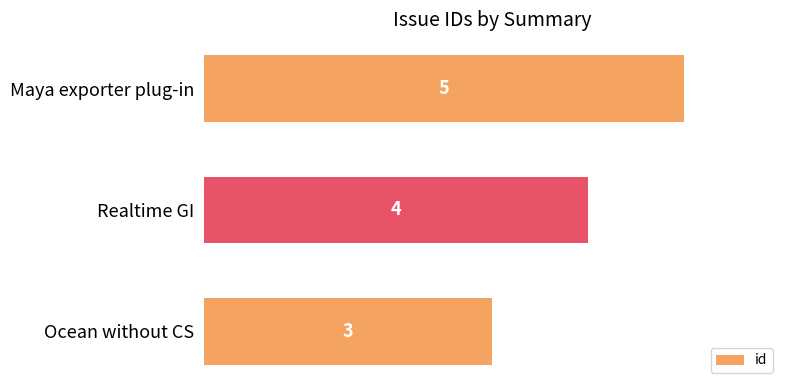

True or false: the data shows 4 at Ocean without CS.

False